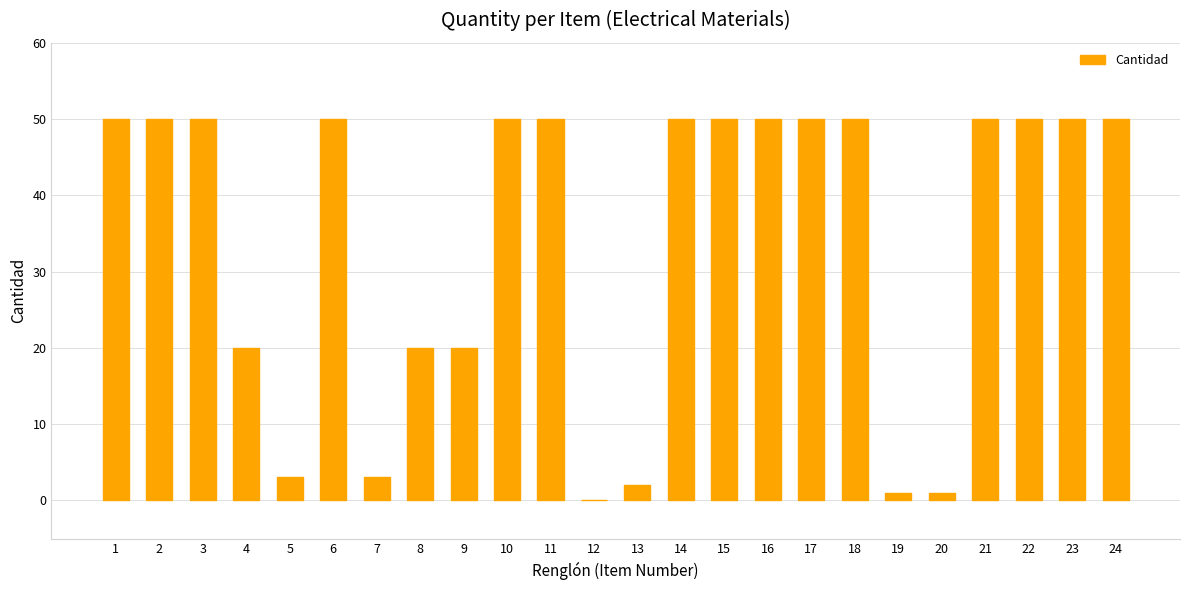

Are the bars horizontal?

No